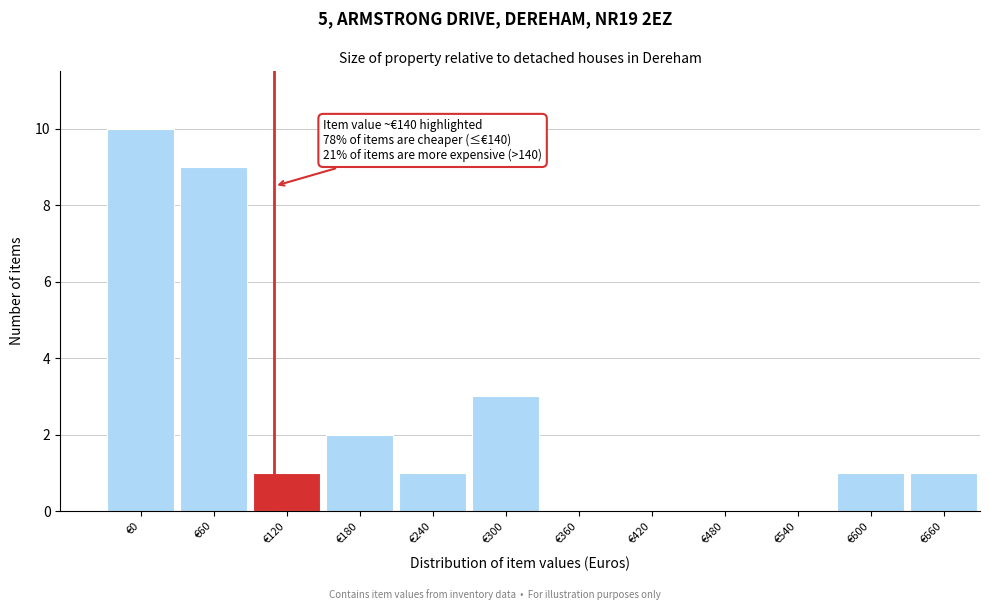

Reading left to right, what are all the values shown in this chart?

€0=10	€60=9	€120=1	€180=2	€240=1	€300=3	€360=0	€420=0	€480=0	€540=0	€600=1	€660=1